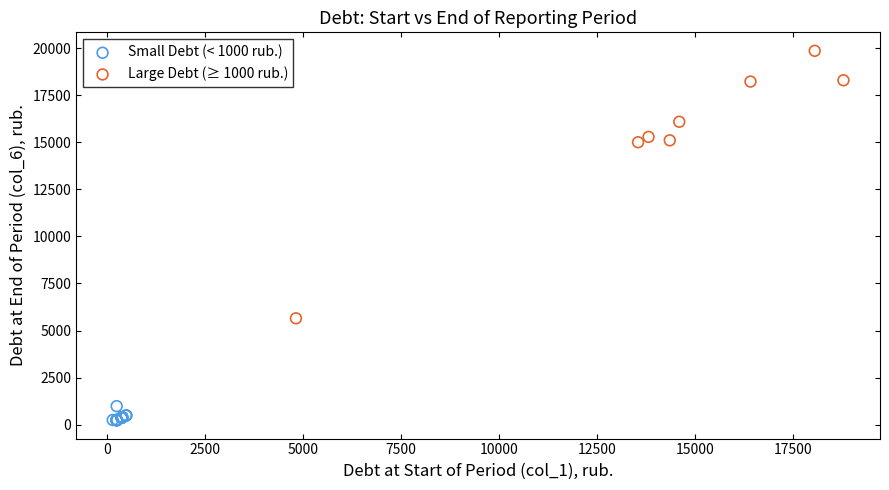

Which series contains the lowest Y value?

Small Debt (< 1000 rub.)